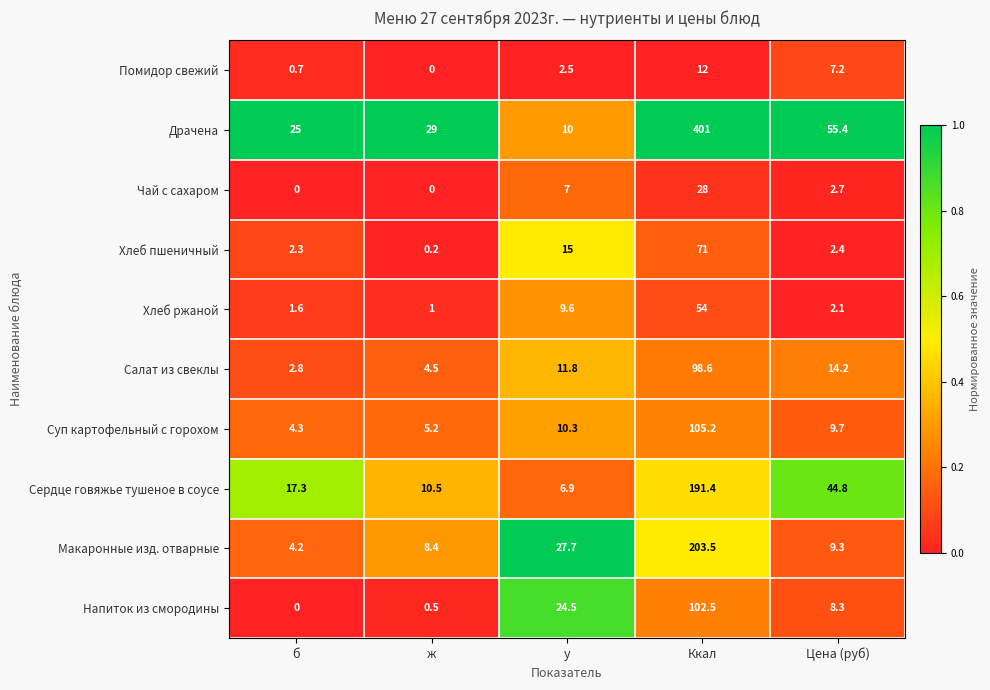

At how many categories does at least one series exceed 0?

5